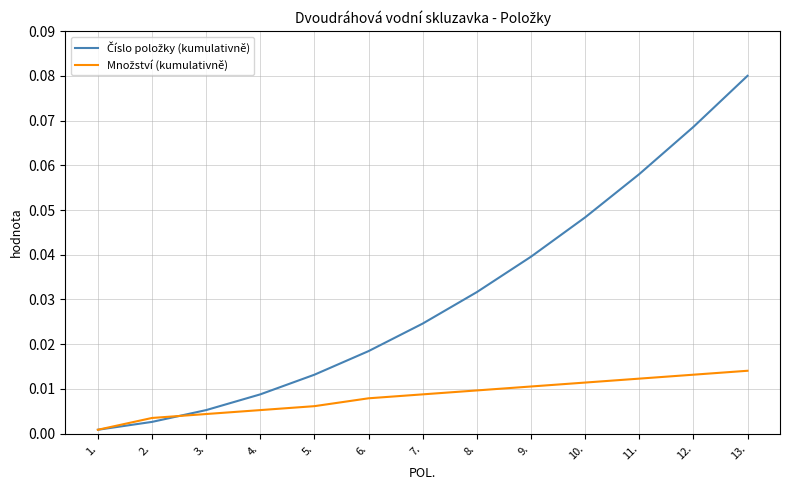

Does the chart have visible grid lines?

Yes